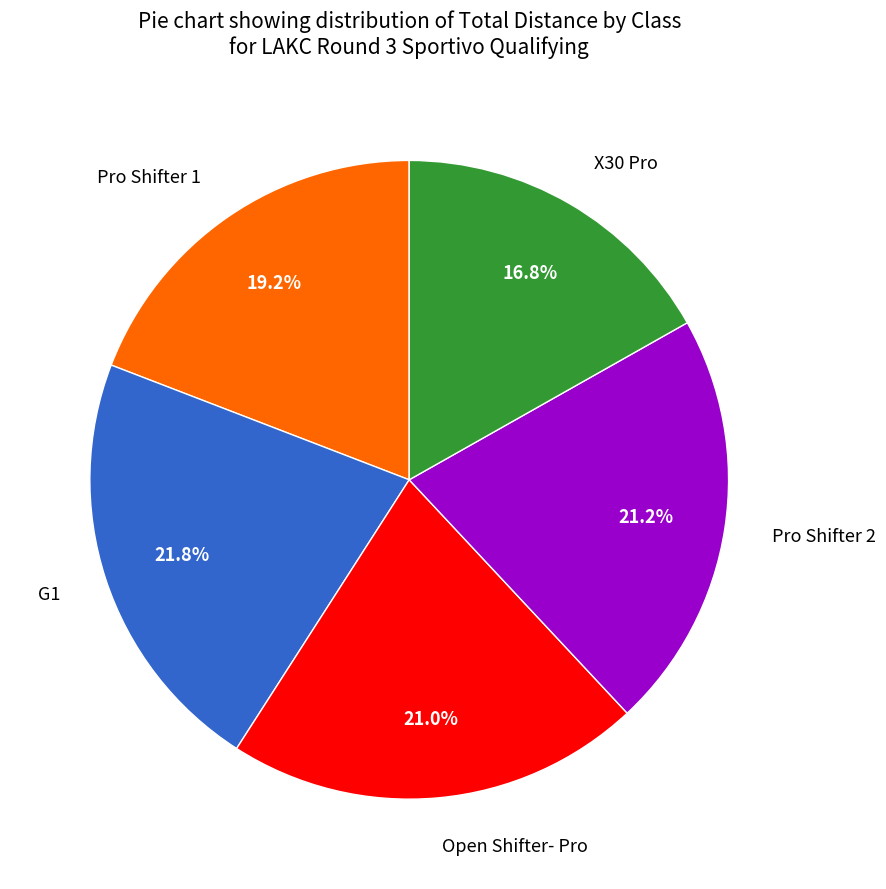

Is it true that Pro Shifter 1 is 7% of the pie?

False